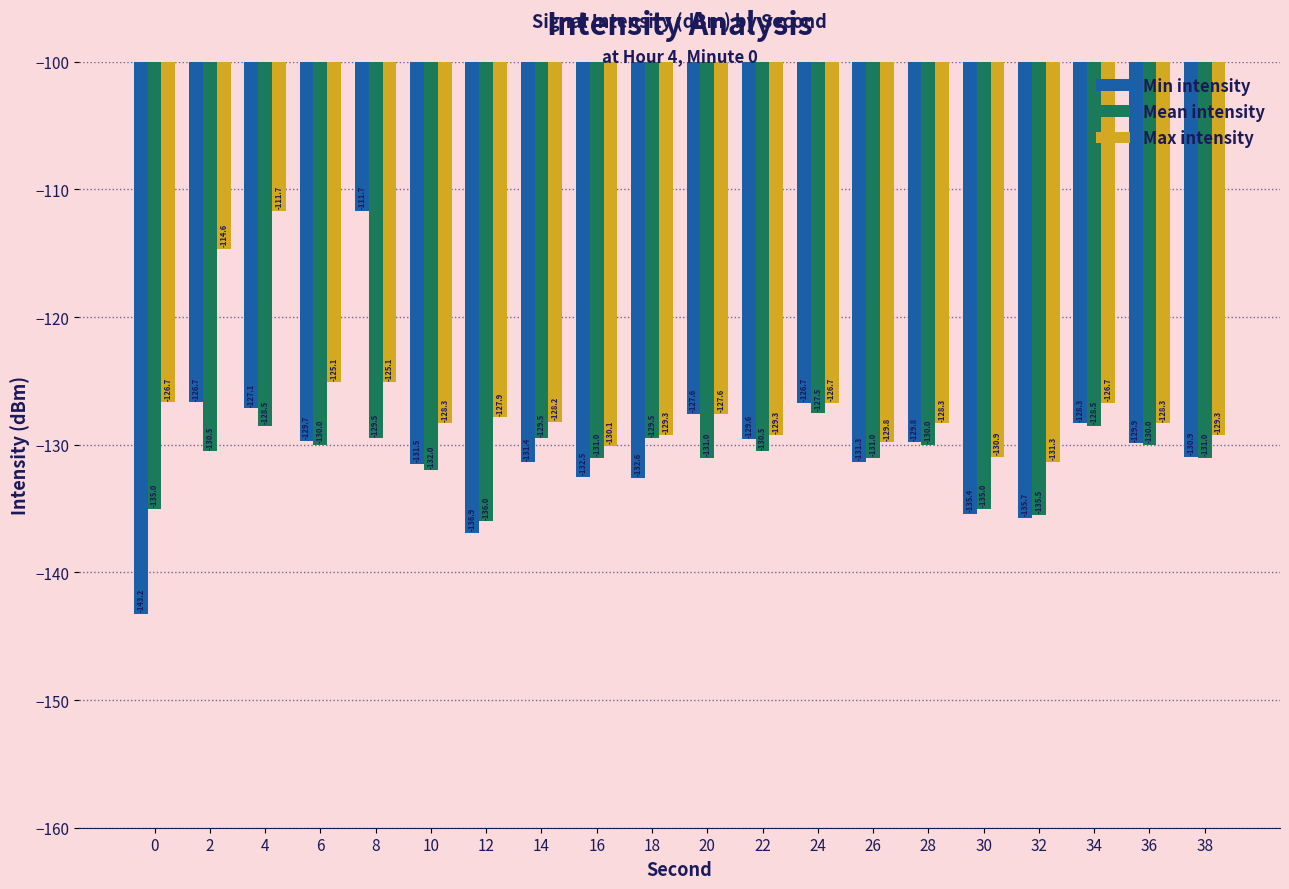

Which series has the largest total across all categories?

Max intensity